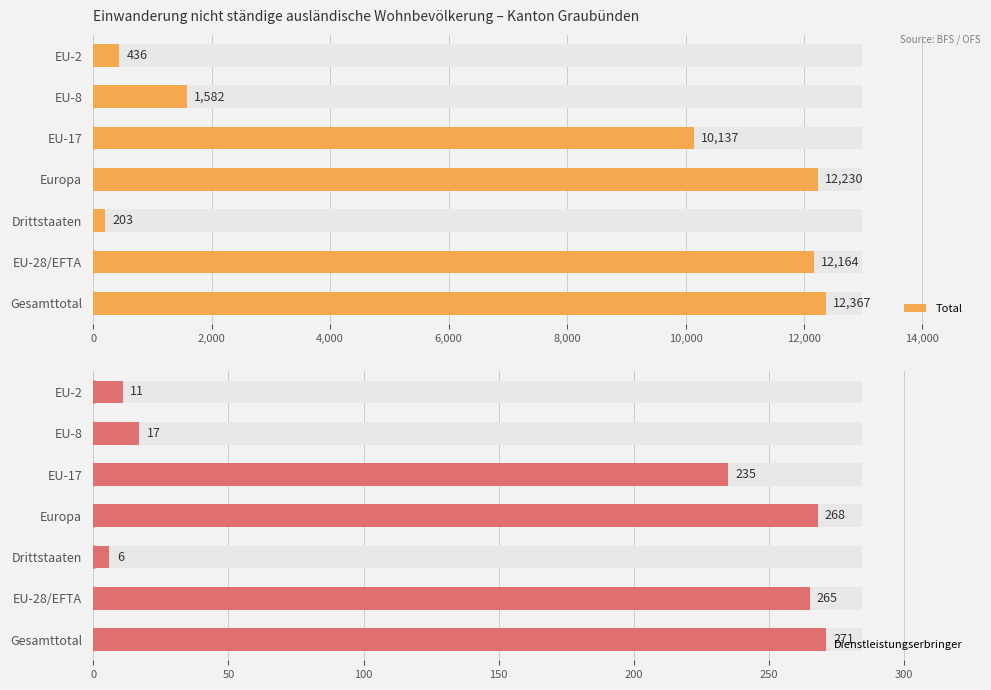

What is the difference between the maximum and minimum values in the Dienstleistungserbringer series?

265